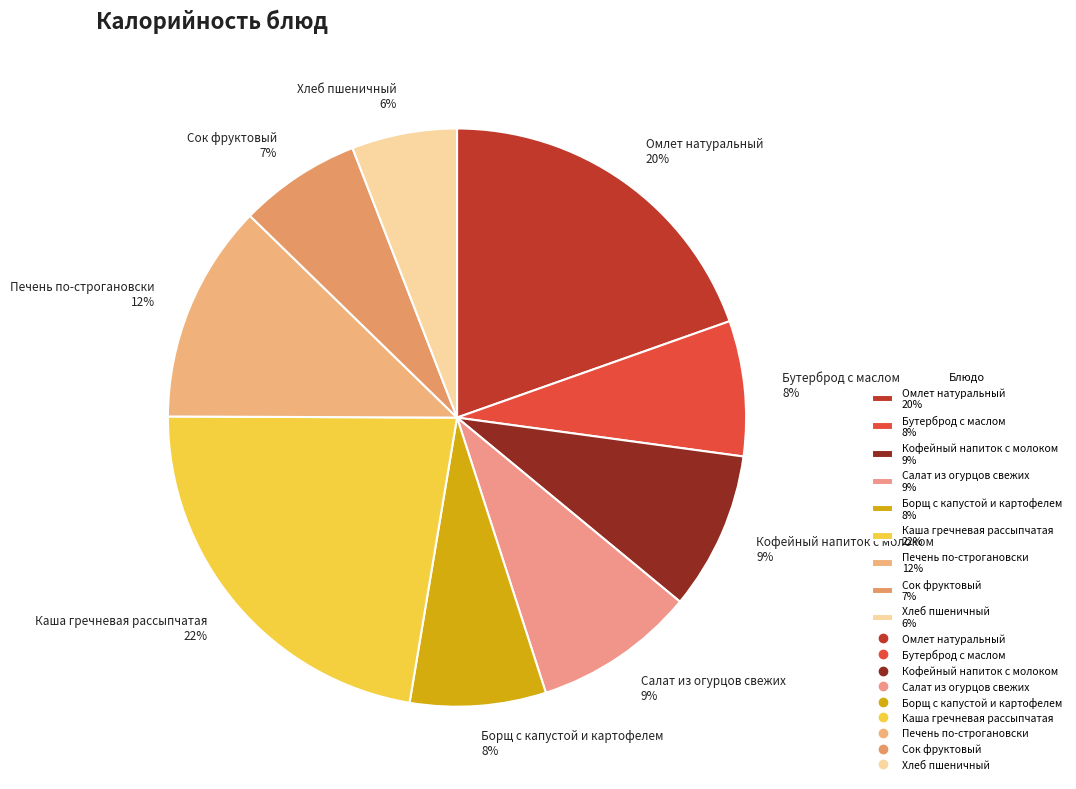

The Омлет натуральный slice represents 26% of the pie. True or false?

False